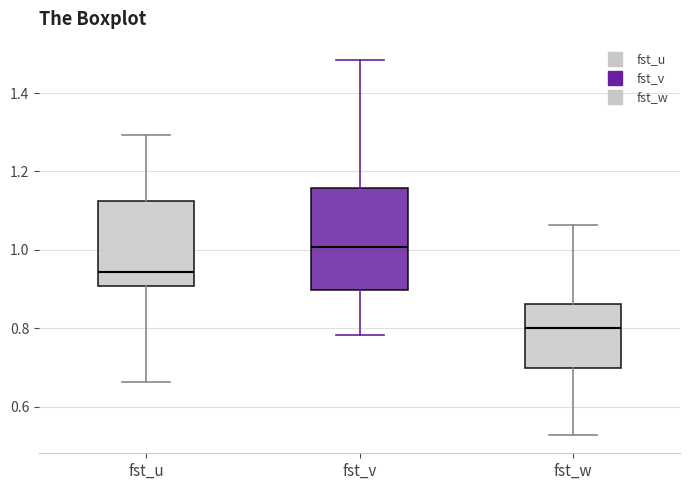

Comparing the boxes themselves (not the whiskers), which one is the tallest?

fst_v